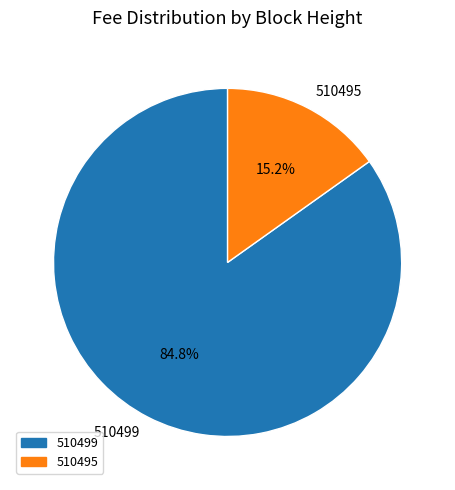

To the nearest percent, what is the difference between the 510499 and 510495 slice percentages?

70%